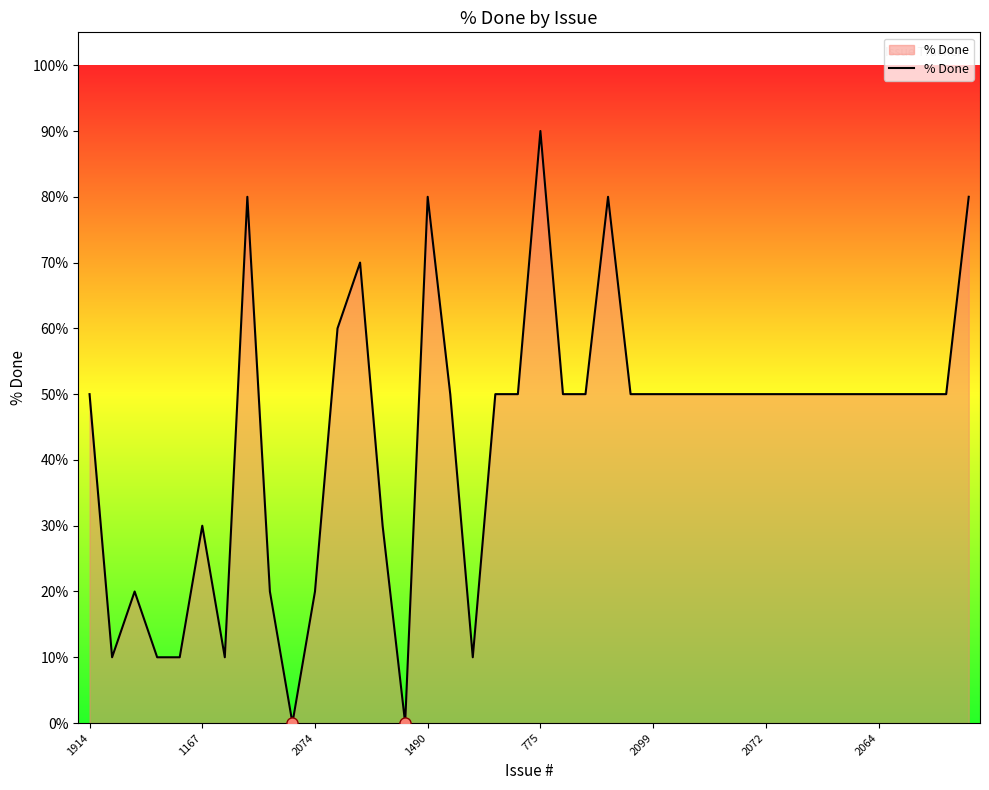

What is the maximum value shown in the chart?

90